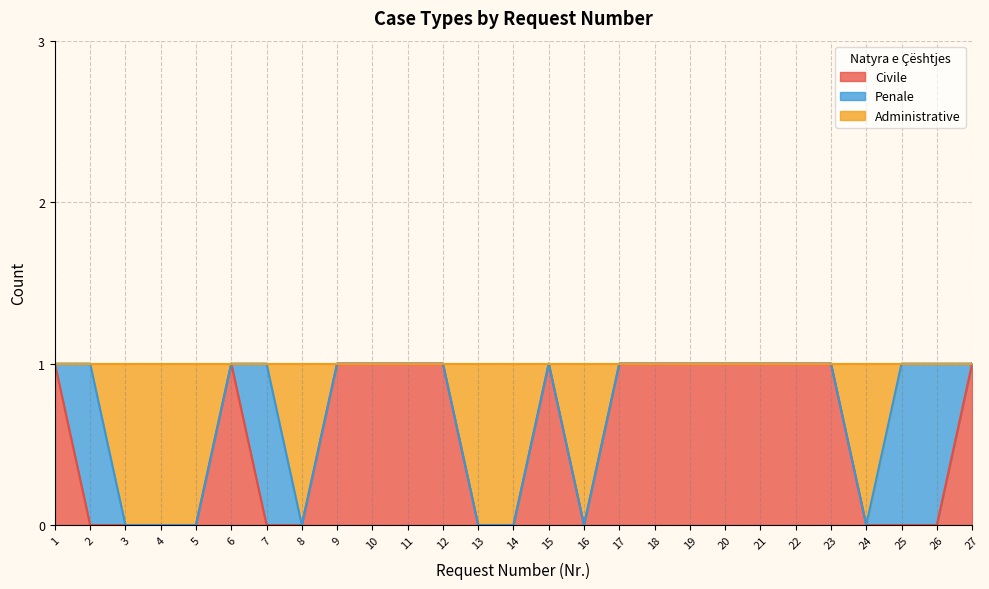

The Civile series shows -1 at 13. True or false?

False